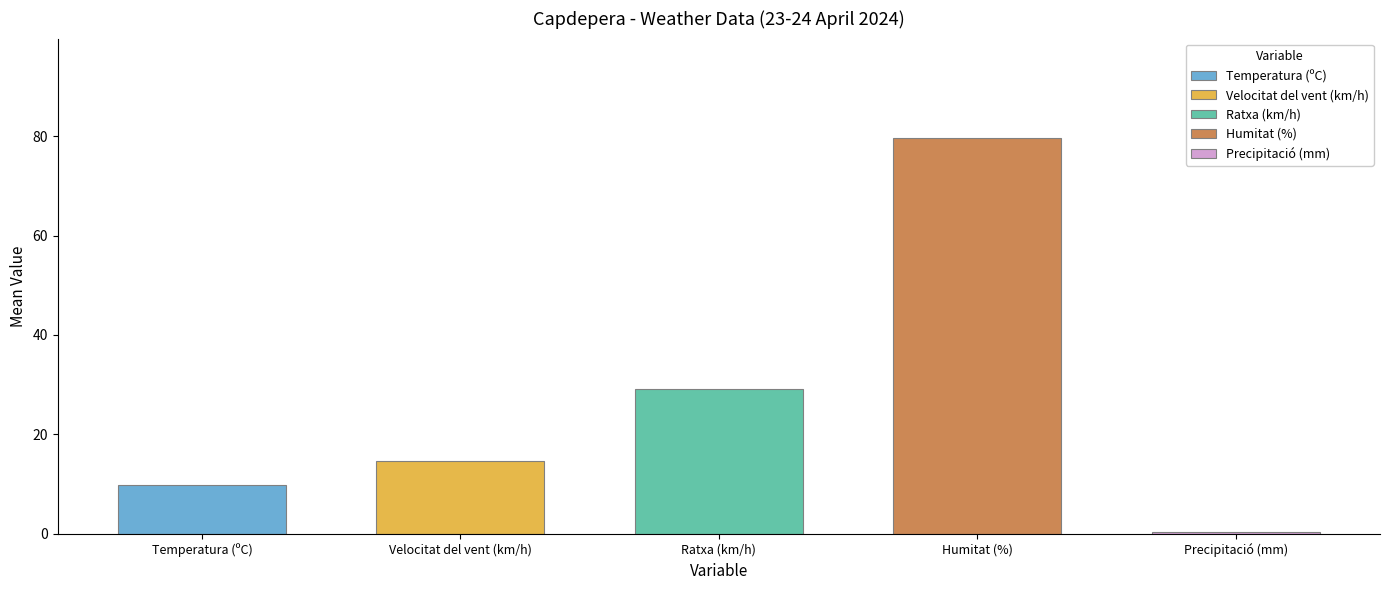

The value of Velocitat del vent (km/h) at 20:00 is 4.0. True or false?

False